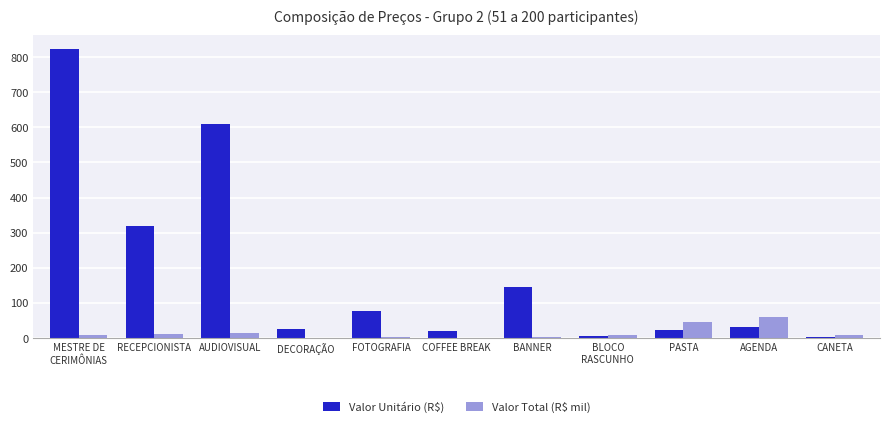

Which series has the largest total across all categories?

Valor Unitário (R$)